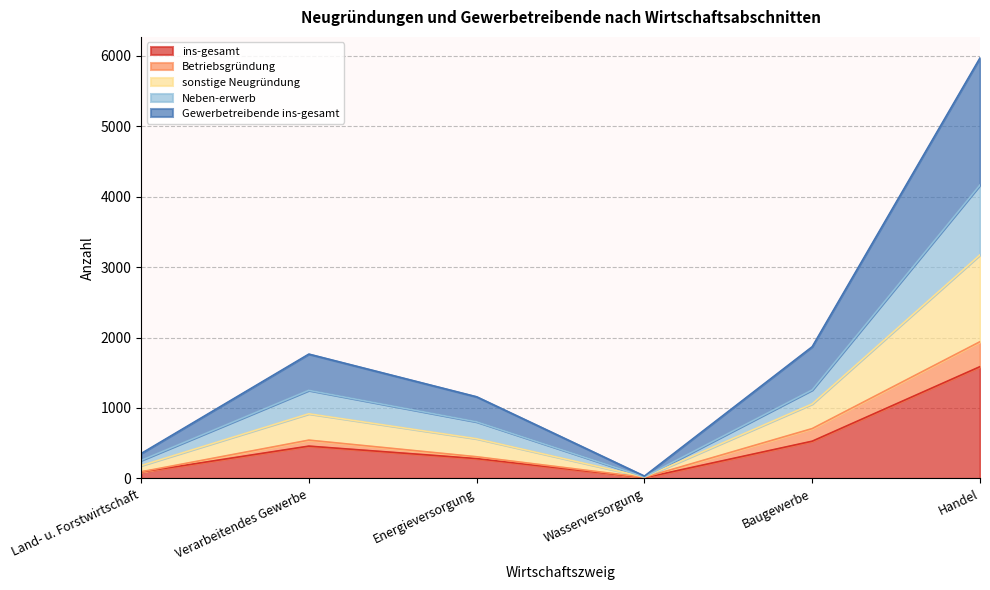

True or false: sonstige Neugründung and Neben-erwerb intersect in this chart.

False